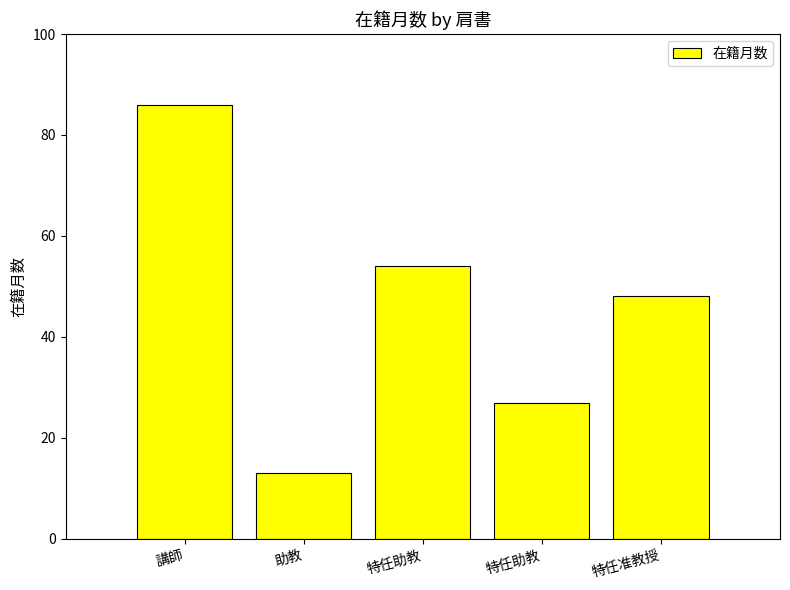

Which category has the lowest value across all series?

助教